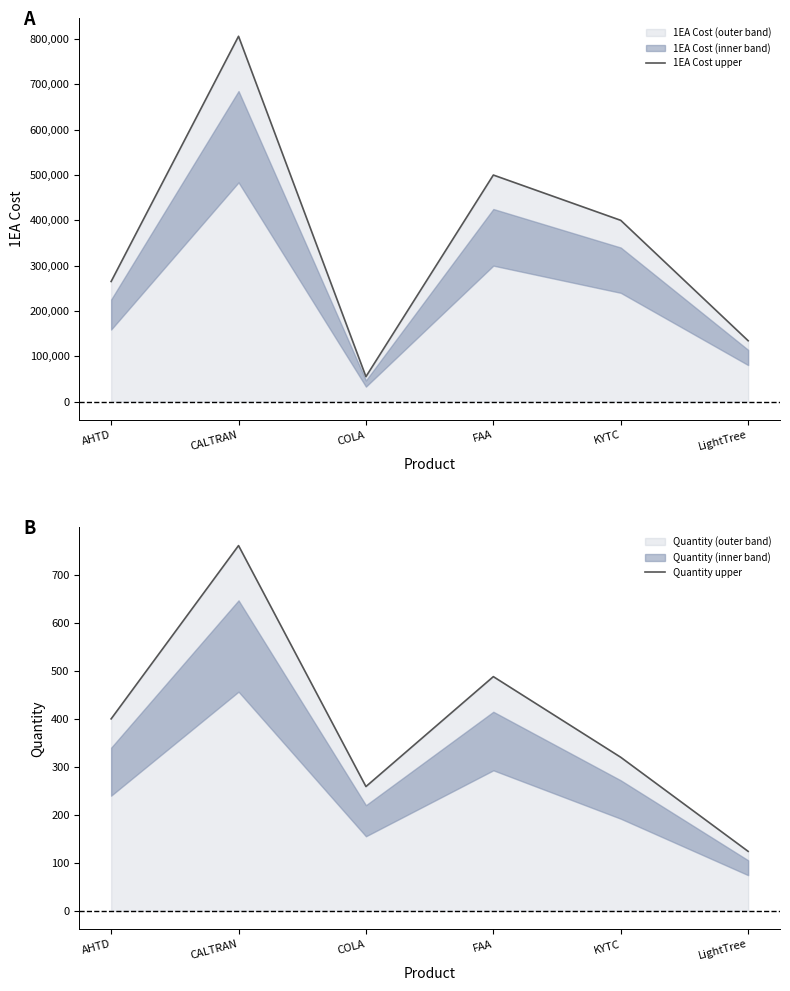

What is the approximate value of 1EA Cost upper at COLA, to the nearest 10?

55000